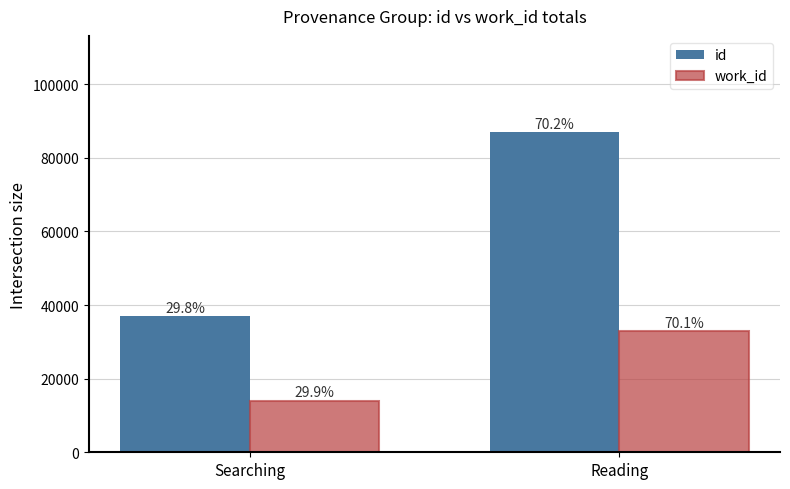

Which has a higher value, Searching or Reading?

Reading